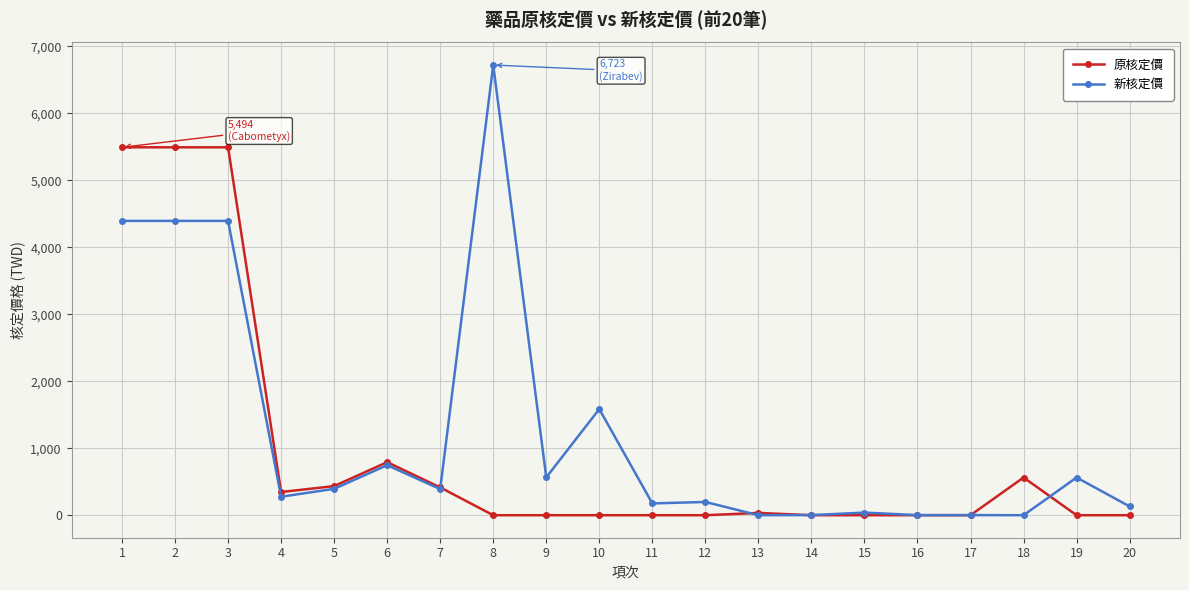

True or false: 新核定價 and 原核定價 intersect in this chart.

True